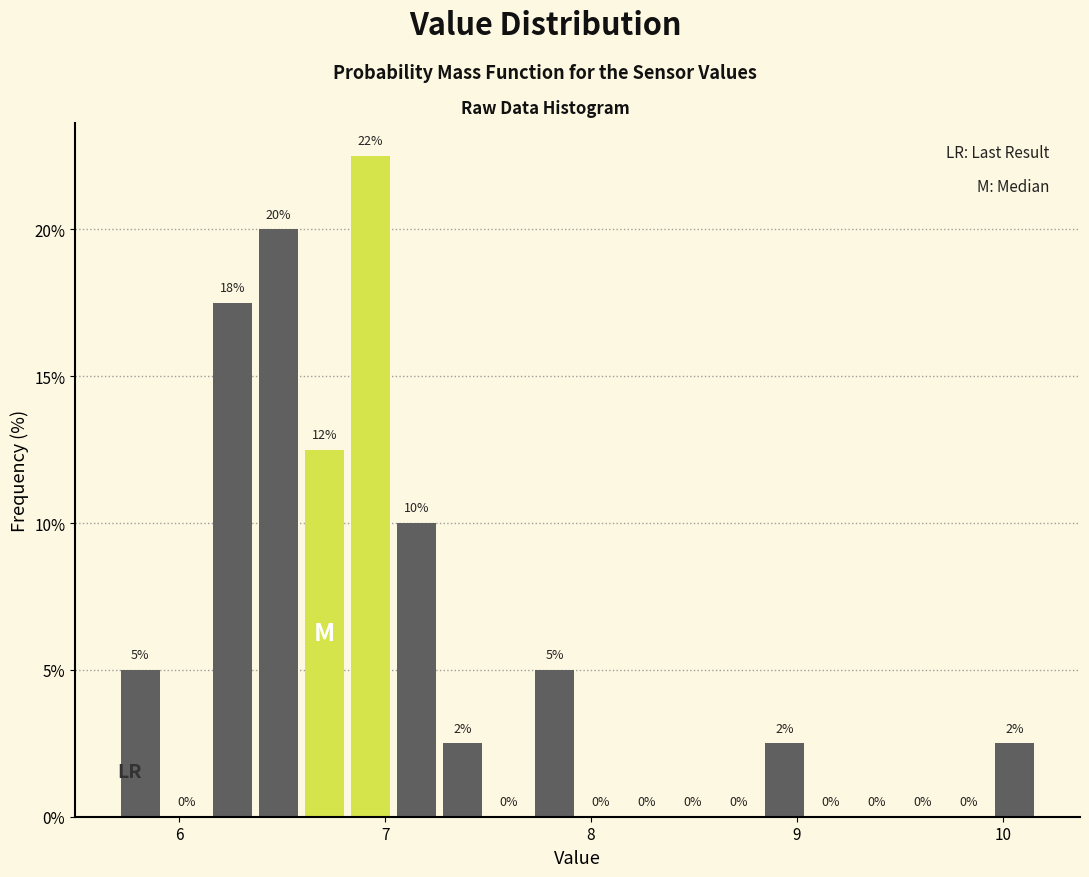

Around what value on the x-axis is the tallest bar? Give the approximate position of its centre, as read against the axis.

6.9